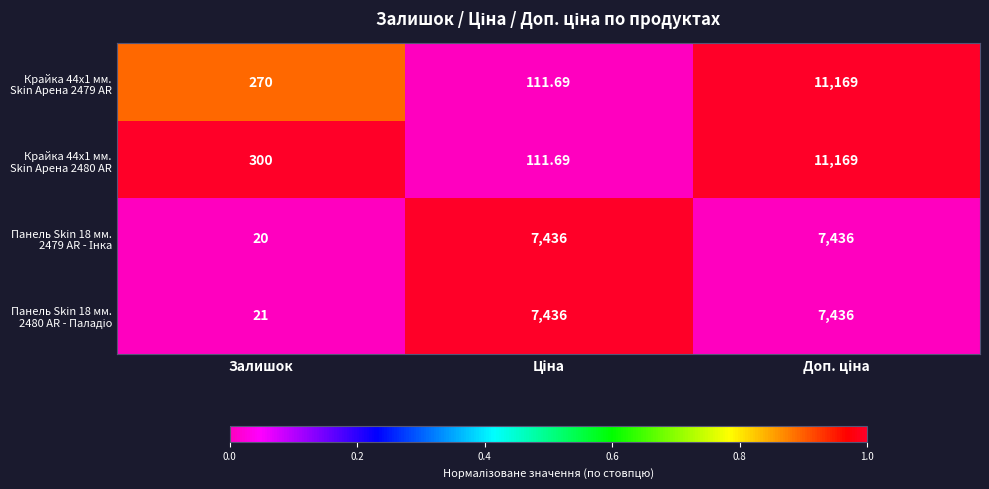

At which category does the chart reach its minimum across all series?

Залишок